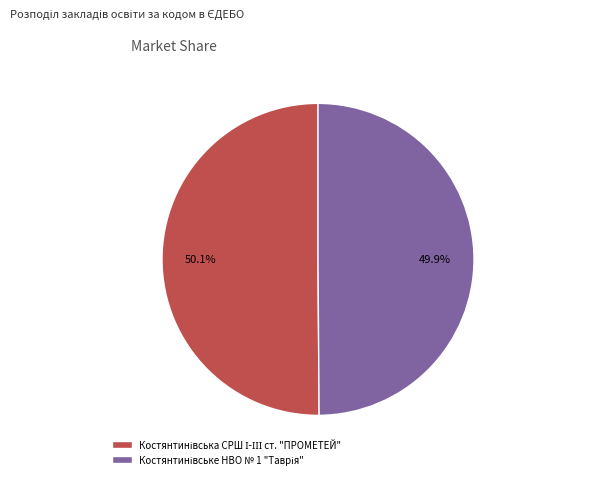

To the nearest percent, what is the average slice percentage?

50%